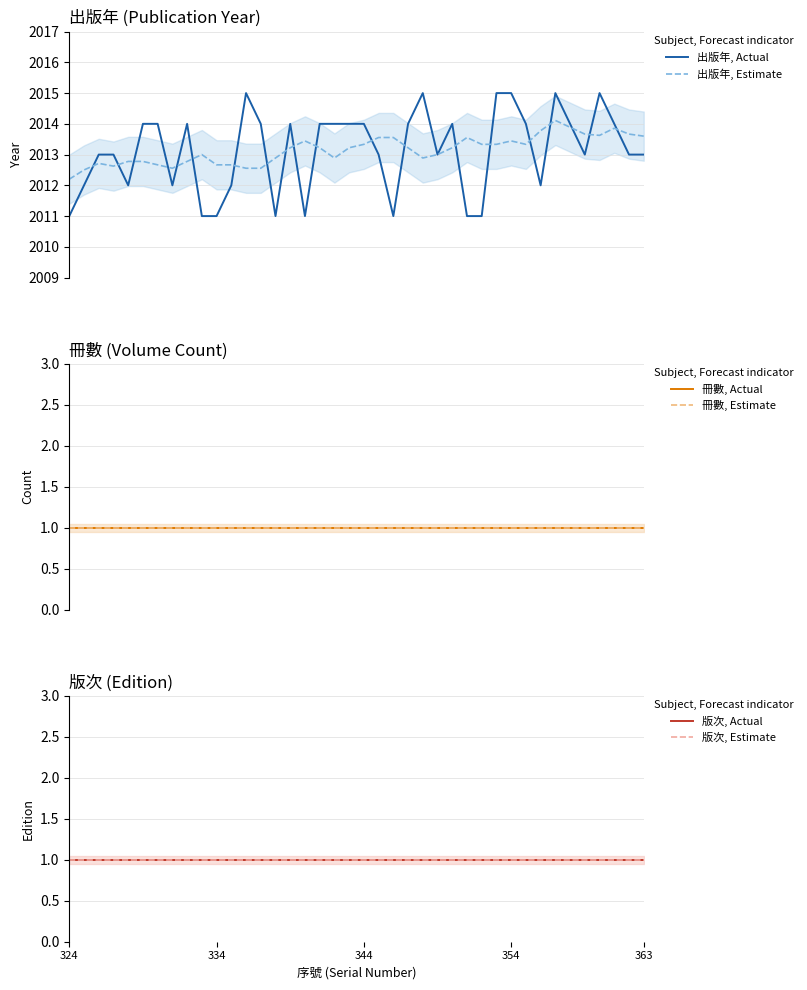

Which series has the widest spread of values?

出版年, Actual